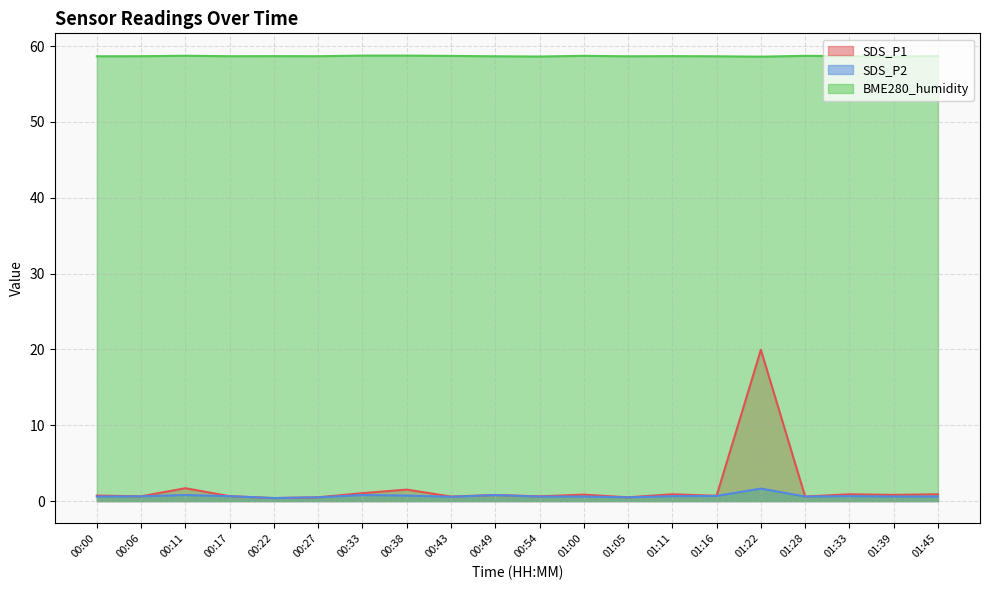

In SDS_P1, how many points are lower than both neighbors (excluding endpoints)?

8